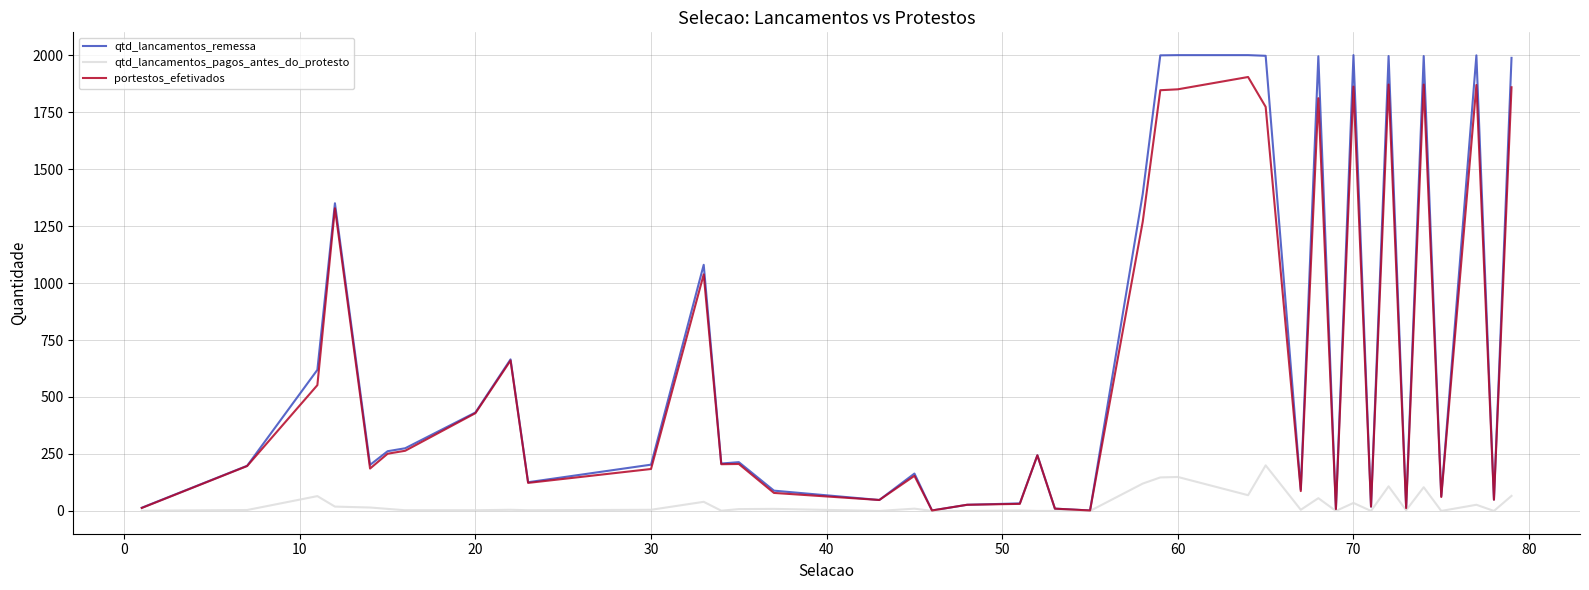

List the series in order of their peak value, highest first.

qtd_lancamentos_remessa, portestos_efetivados, qtd_lancamentos_pagos_antes_do_protesto